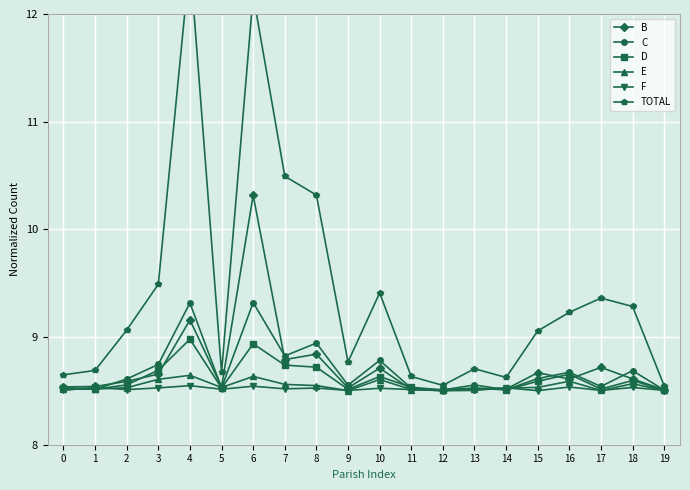

At how many categories does at least one series exceed 12?

2